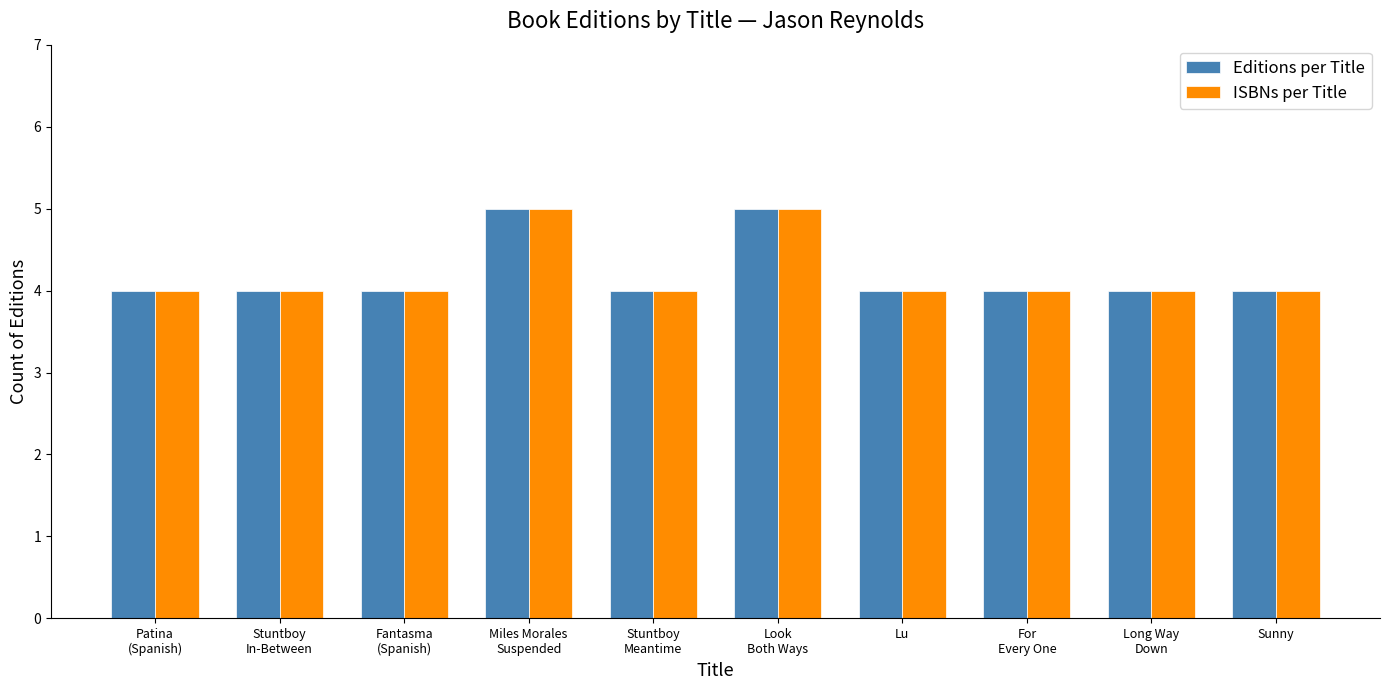

What is the greatest value displayed?

5